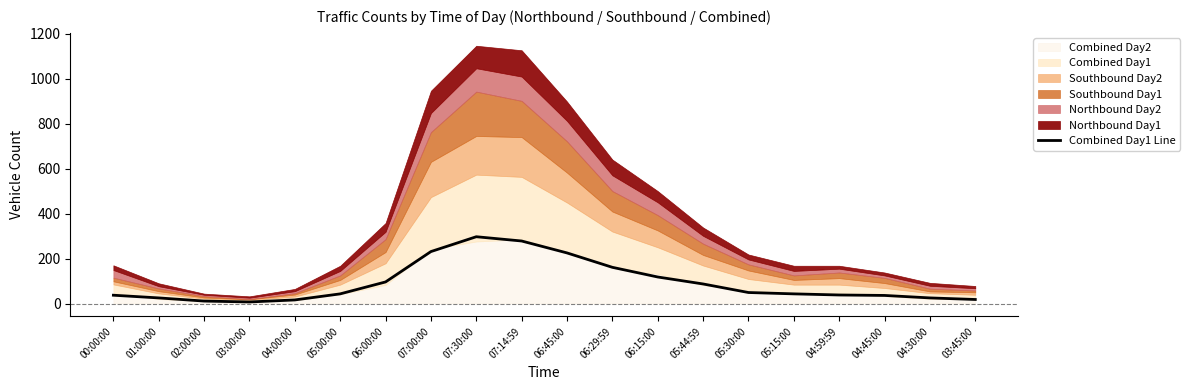

What is the minimum value shown in the chart?

7